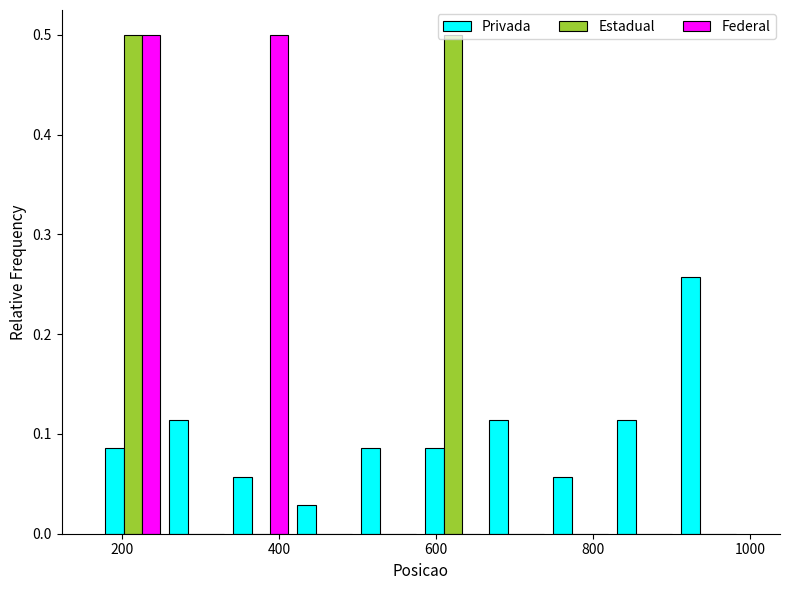

What is the height of the Federal bar covering 340 to 420 on the x-axis? Neither the bar edges nor the heights are printed on the chart, so give them approximately, as read against the axes.

0.50